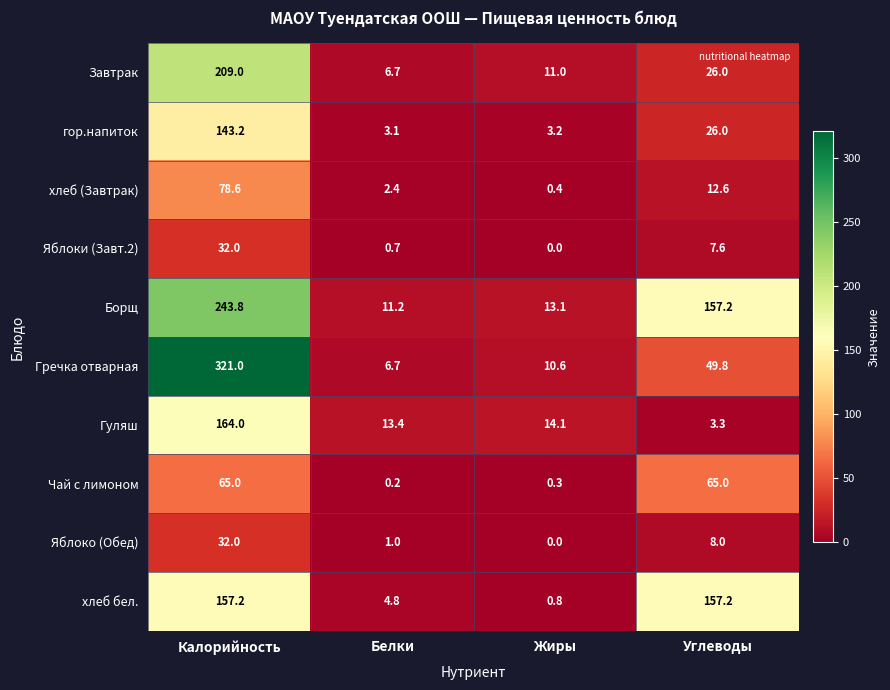

What is the sum of the Гречка отварная values at Белки and Углеводы?

56.5